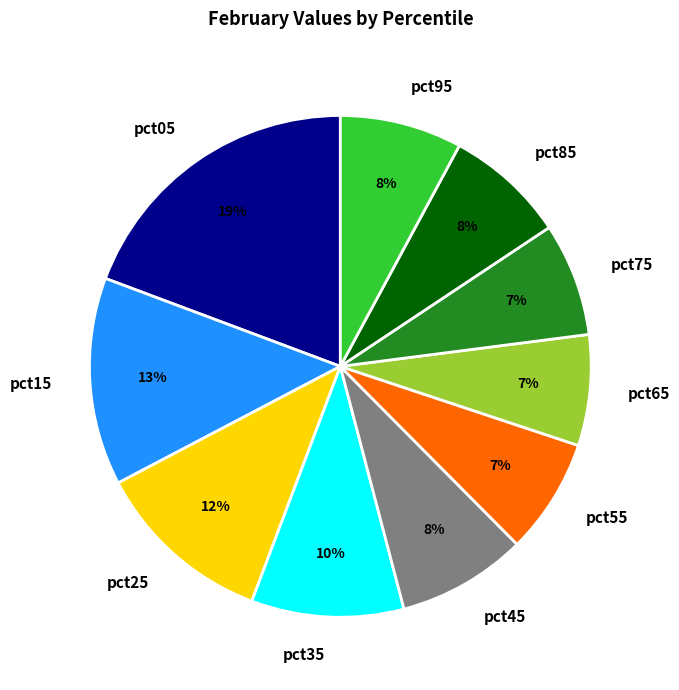

Is there any slice that represents more than half of the pie?

No